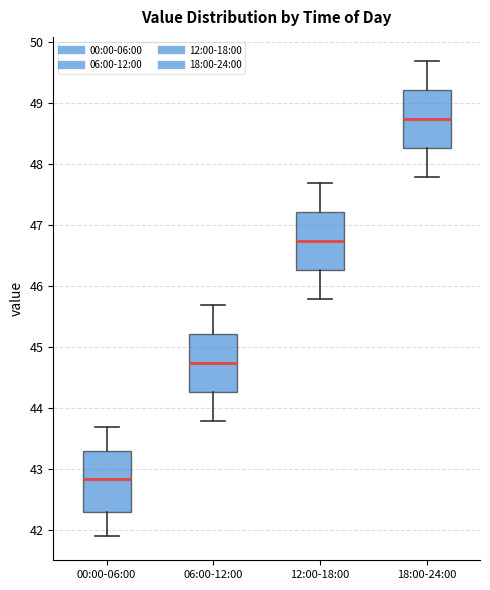

Which box has the lowest median line?

00:00-06:00